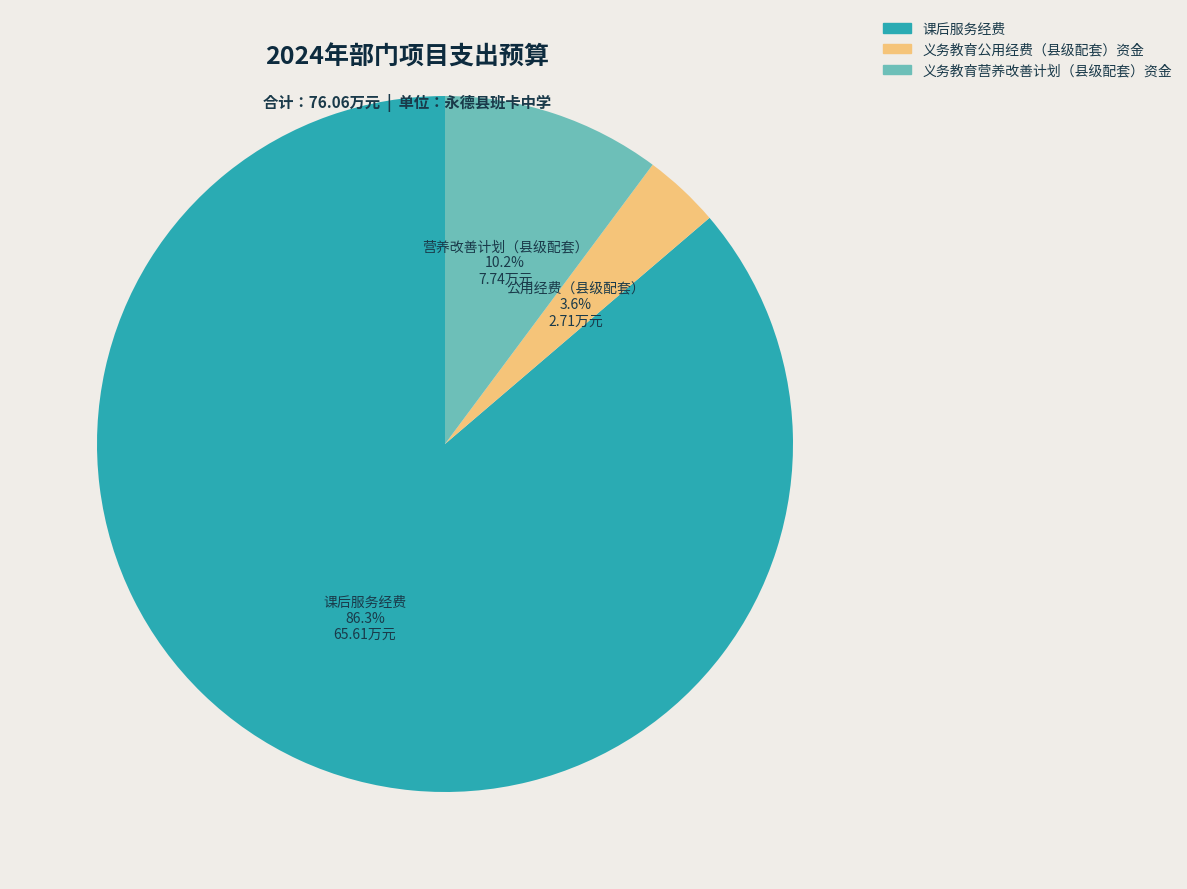

Between 义务教育公用经费（县级配套）资金 and 课后服务经费, which is larger?

课后服务经费